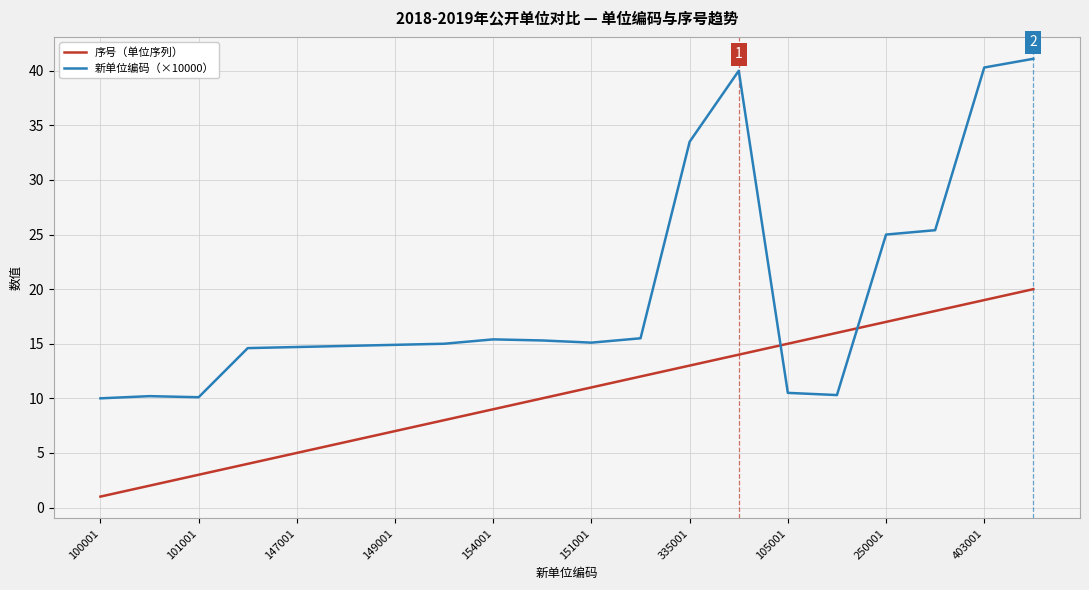

What is the difference between the maximum and minimum values in the 新单位编码（×10000） series?

31.1